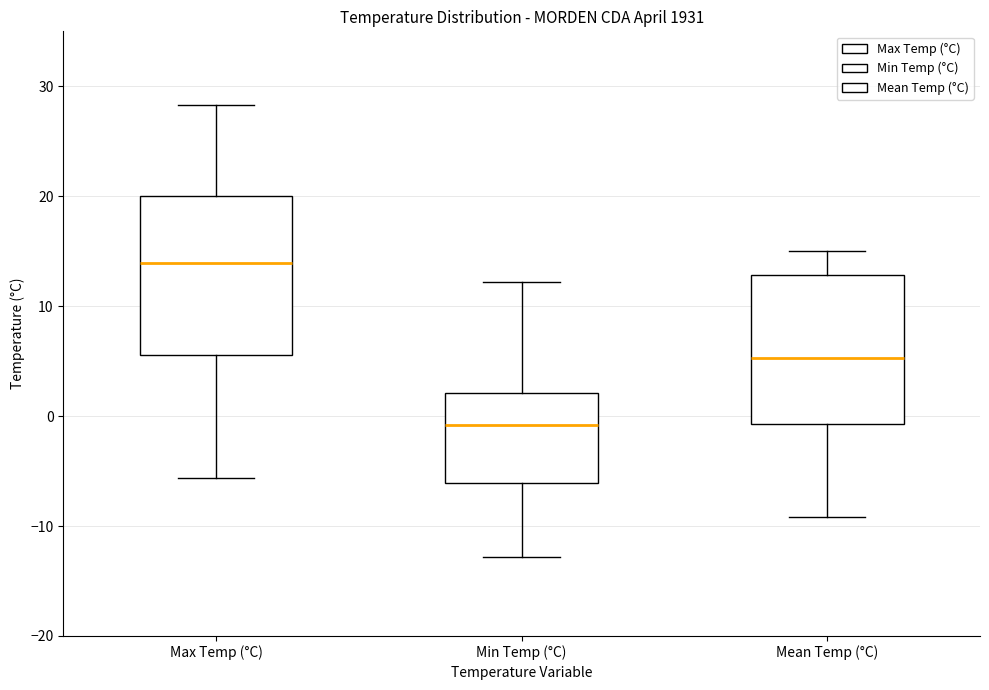

Which box has the highest median line?

Max Temp (°C)